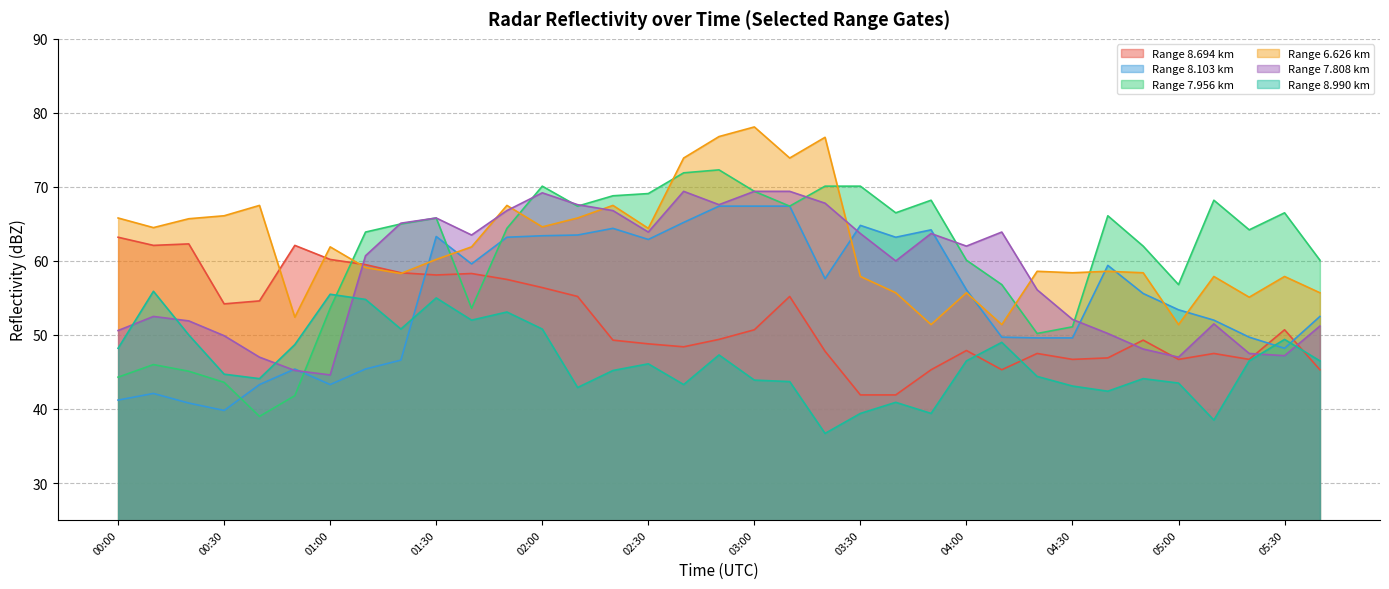

Reading left to right, list all the values displayed in this chart.

8.694: 63.2	62.1	62.3	54.2	54.6	62.1	60.2	59.5	58.4	58.1	58.3	57.5	56.4	55.2	49.3	48.8	48.4	49.4	50.7	55.2	47.8	41.9	41.9	45.3	47.9	45.3	47.5	46.7	46.9	49.3	46.7	47.5	46.7	50.7	45.3
8.103: 41.2	42.1	40.8	39.8	43.3	45.4	43.3	45.4	46.6	63.3	59.6	63.2	63.4	63.5	64.4	62.9	65.2	67.4	67.4	67.4	57.6	64.8	63.2	64.2	56.1	49.7	49.6	49.6	59.4	55.6	53.4	52.0	49.7	48.2	52.5
7.956: 44.3	46.0	45.1	43.6	39.0	41.8	53.6	63.9	65.0	65.8	53.6	64.4	70.1	67.4	68.8	69.1	71.9	72.3	69.4	67.4	70.1	70.1	66.5	68.2	60.1	56.8	50.2	51.1	66.1	62.0	56.8	68.2	64.2	66.5	60.1
6.626: 65.8	64.5	65.7	66.1	67.5	52.4	61.9	59.1	58.3	60.2	61.9	67.5	64.6	65.8	67.5	64.4	73.9	76.8	78.1	73.9	76.7	57.9	55.7	51.4	55.7	51.4	58.6	58.4	58.6	58.4	51.4	57.9	55.1	57.9	55.7
7.808: 50.6	52.5	51.9	49.9	47.0	45.2	44.6	60.7	65.1	65.8	63.5	66.8	69.2	67.6	66.8	63.9	69.4	67.6	69.4	69.4	67.8	63.7	60.0	63.7	62.0	63.9	56.1	52.1	50.2	48.1	47.0	51.5	47.5	47.2	51.2
8.990: 48.2	55.9	50.0	44.7	44.1	48.7	55.5	54.8	50.8	55.0	52.0	53.1	50.8	42.9	45.2	46.1	43.3	47.3	43.9	43.7	36.7	39.4	40.9	39.4	46.5	49.0	44.4	43.1	42.4	44.1	43.5	38.5	46.5	49.4	46.5